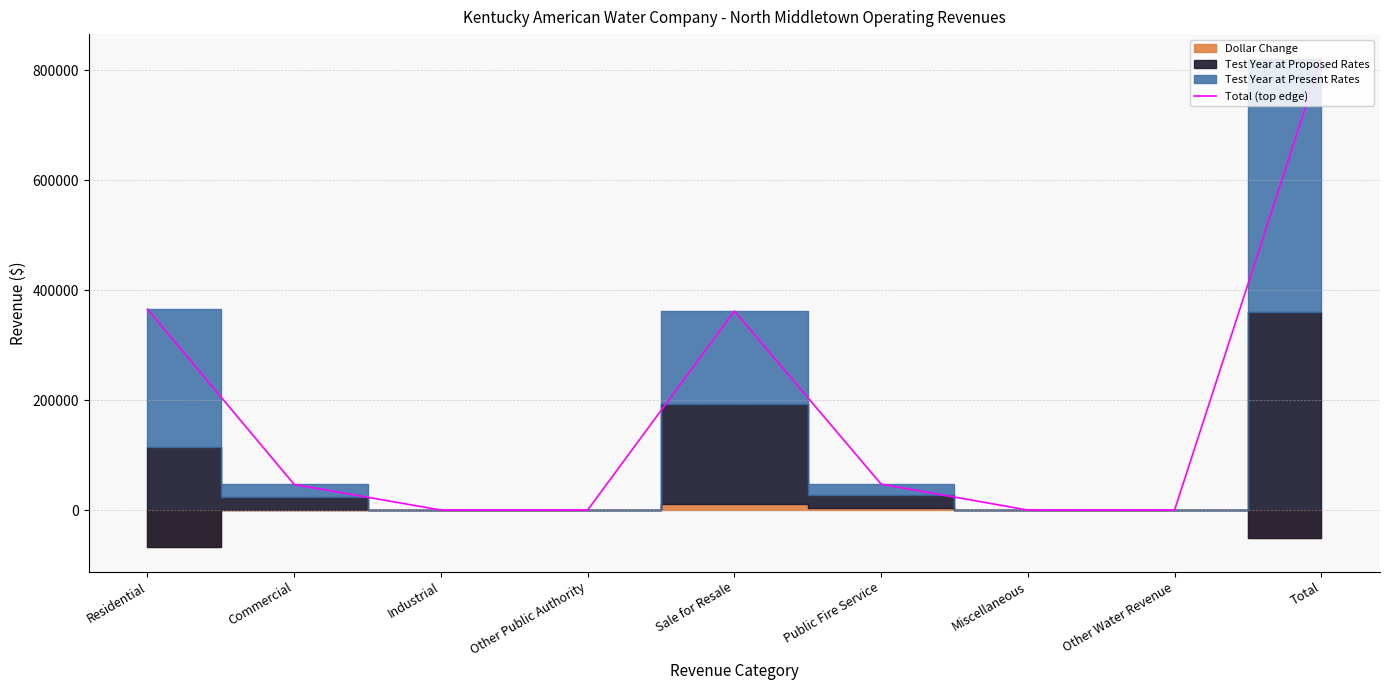

What is the difference between the maximum and second lowest values?

820866